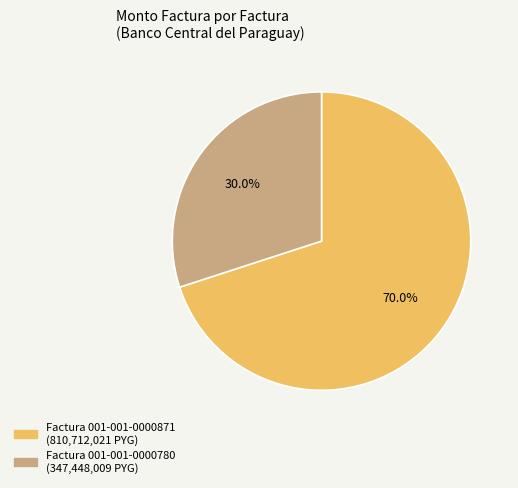

Is there a majority slice in this chart?

Yes